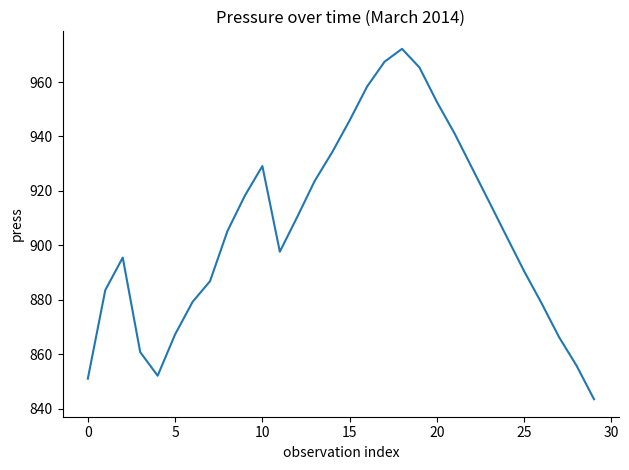

What is the sum of all values?

27180.0